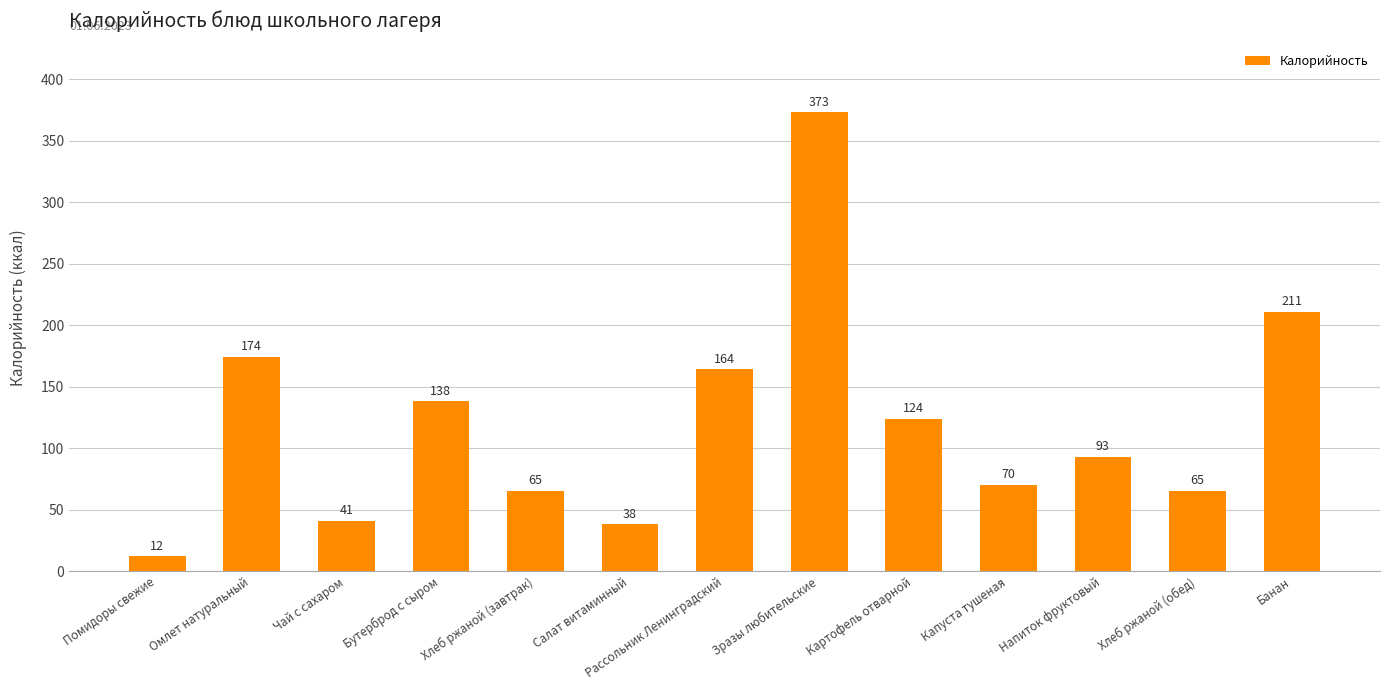

The value at Омлет натуральный is 89. True or false?

False